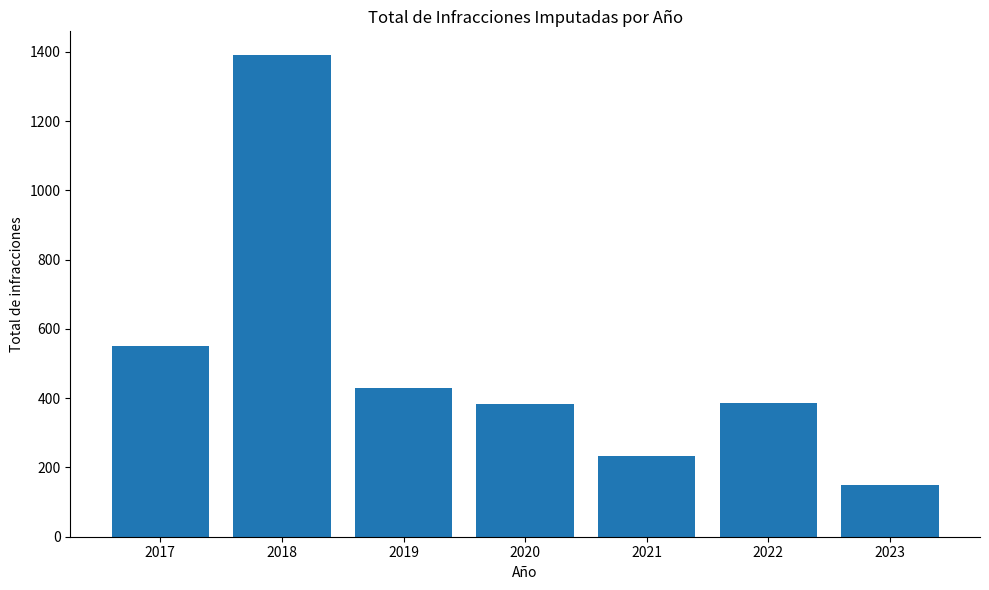

At which category does the chart reach its peak across all series?

2018